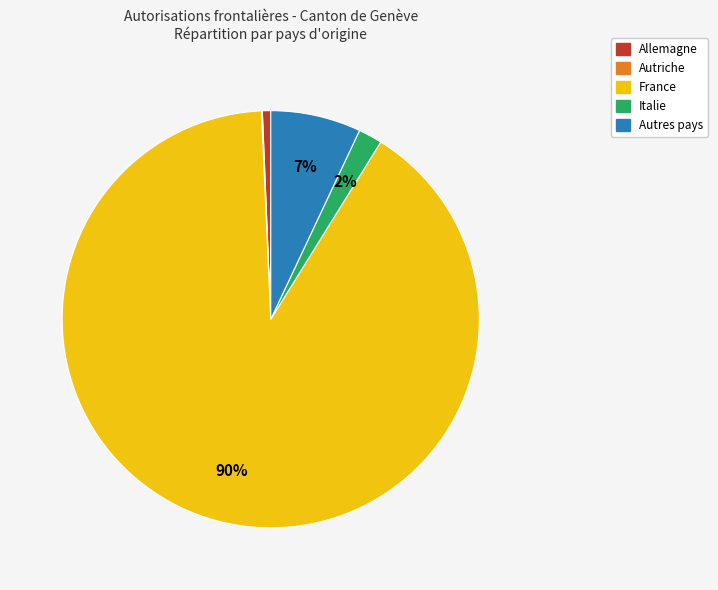

To the nearest percent, what is the difference between the largest and smallest slice percentages?

90%